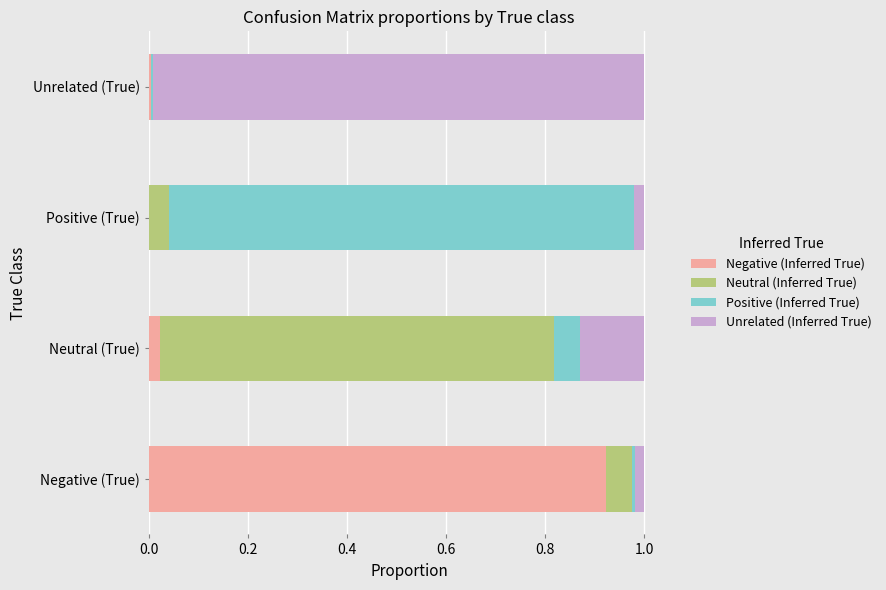

Reading right to left, transcribe all the data shown in this chart.

Negative (Inferred True): 0.0	0.0	0.0	0.9
Neutral (Inferred True): 0.0	0.0	0.8	0.1
Positive (Inferred True): 0.0	0.9	0.1	0.0
Unrelated (Inferred True): 1.0	0.0	0.1	0.0